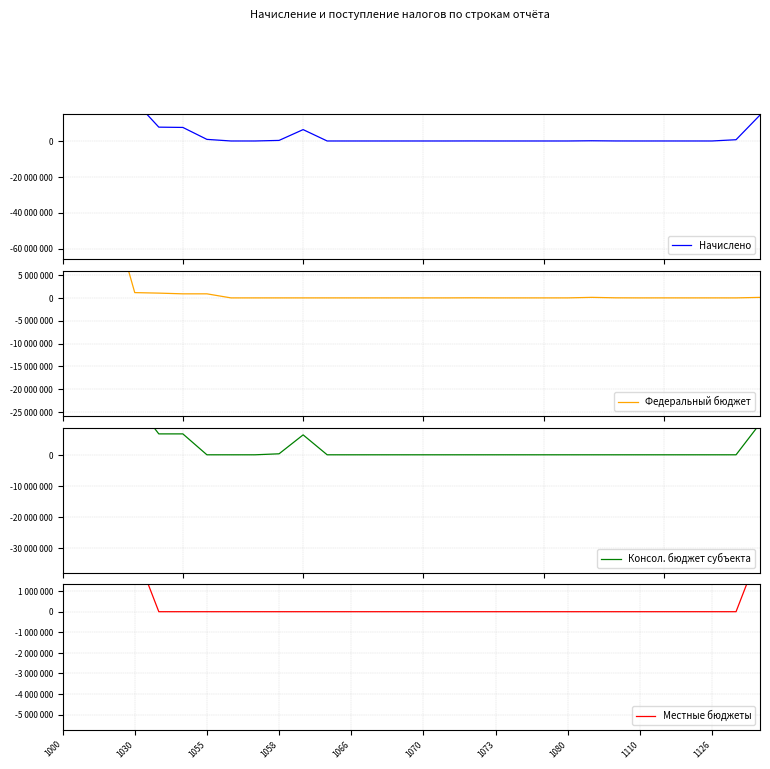

Reading left to right, transcribe all the data shown in this chart.

Начислено: 50629616	50629616	50050378	22225353	7715357	7556638	895446	0	0	320866	6342815	4	-2269	0	-224	0	0	19028	0	0	0	693	117401	15207	0	4743	0	1647	704780	14509996
Федеральный бюджет: 19897421	19897420	19665905	1157620	1045776	888789	888785	0	0	0	0	4	0	0	0	0	0	19028	0	0	0	1417	116258	15509	0	3226	-98	1647	77	111844
Консол. бюджет субъекта: 29270111	29270111	29148382	16832329	6739407	6739407	0	0	0	320866	6421036	0	-2271	0	-224	0	0	0	0	0	0	0	0	0	0	0	0	0	0	10092922
Местные бюджеты: 4416092	4416092	4416083	3027024	0	0	0	0	0	0	0	0	0	0	0	0	0	0	0	0	0	0	0	0	0	0	0	0	0	3027024